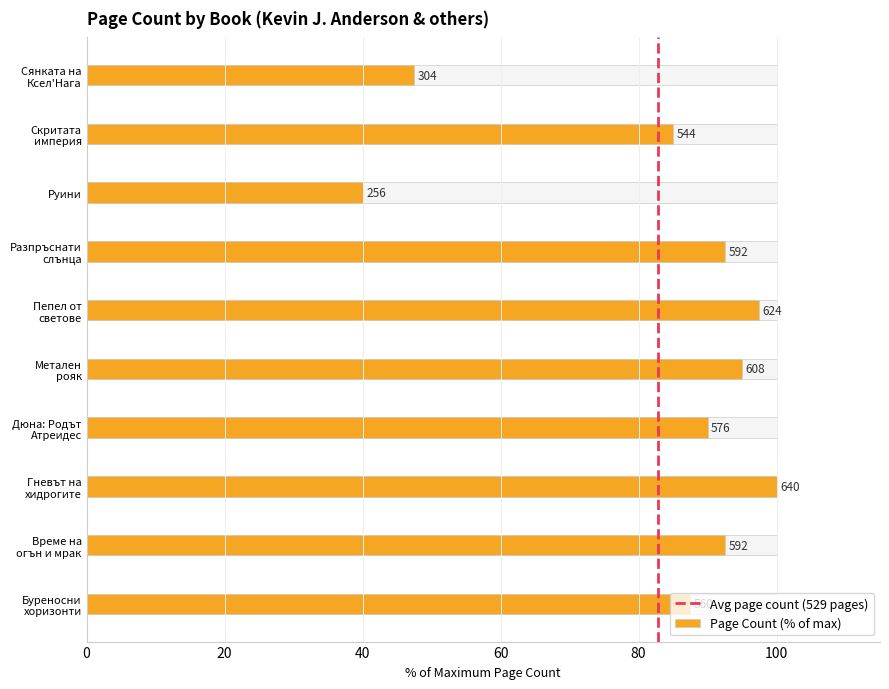

How many series are shown in this chart?

1